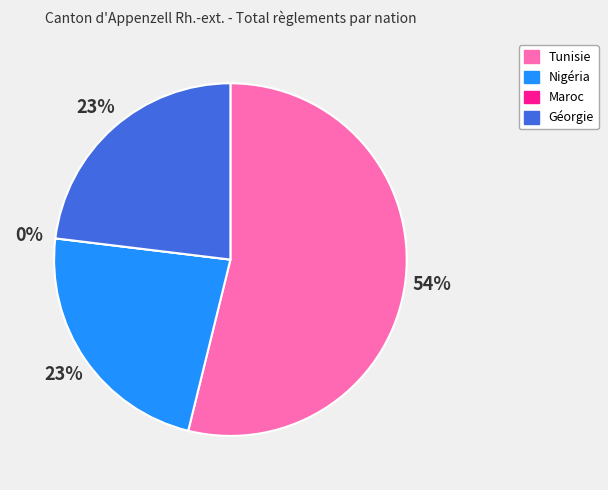

What is the change in value from Tunisie to Nigéria?

-4